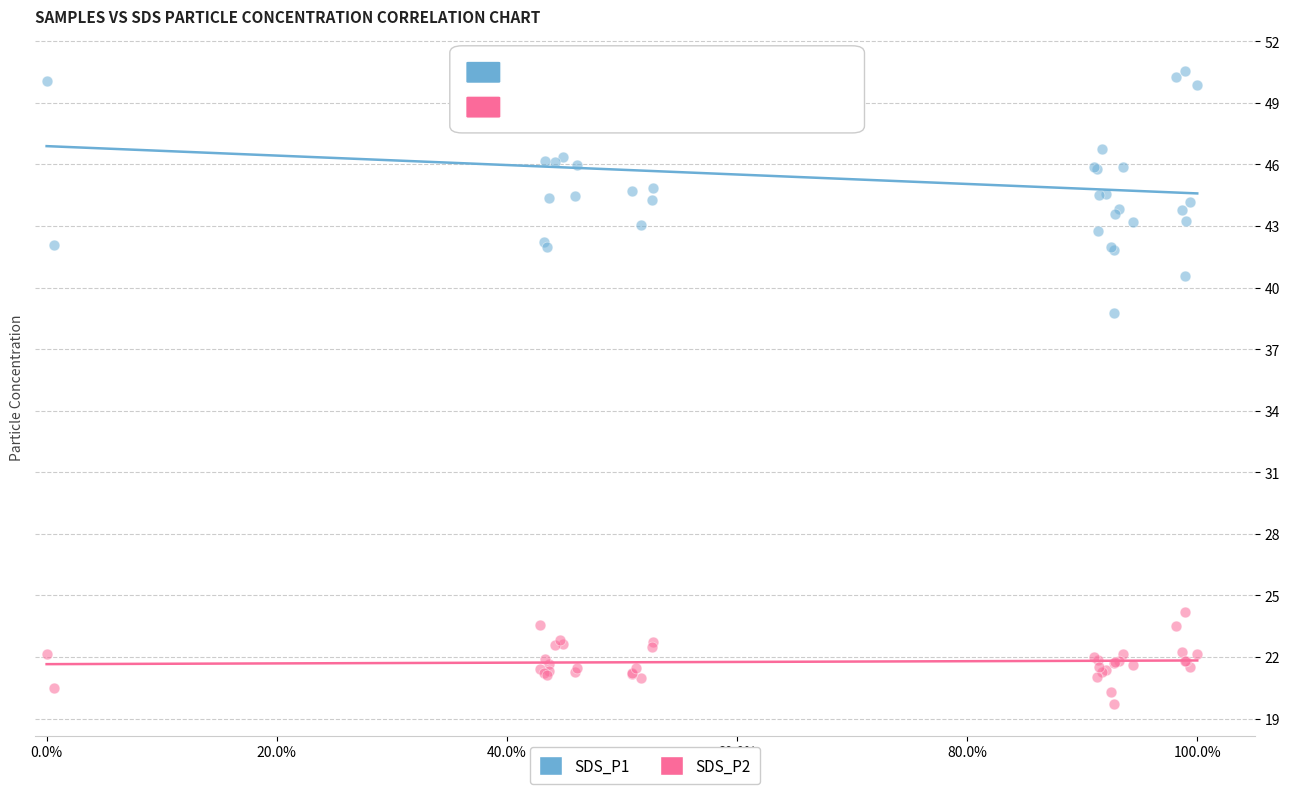

What are all the series names shown in the legend?

SDS_P1, SDS_P2